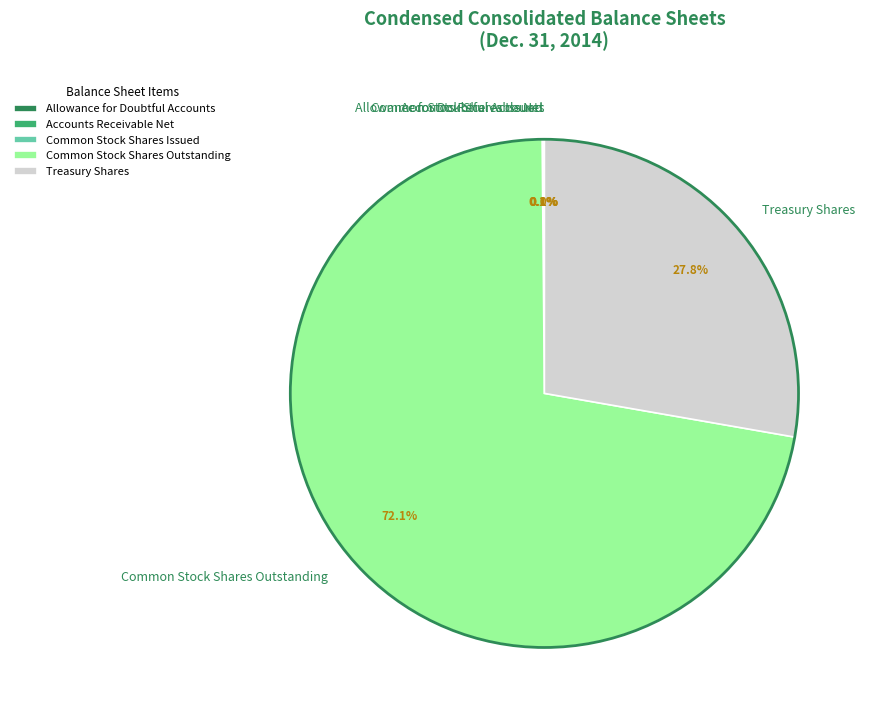

To the nearest percent, what portion does Treasury Shares represent?

28%